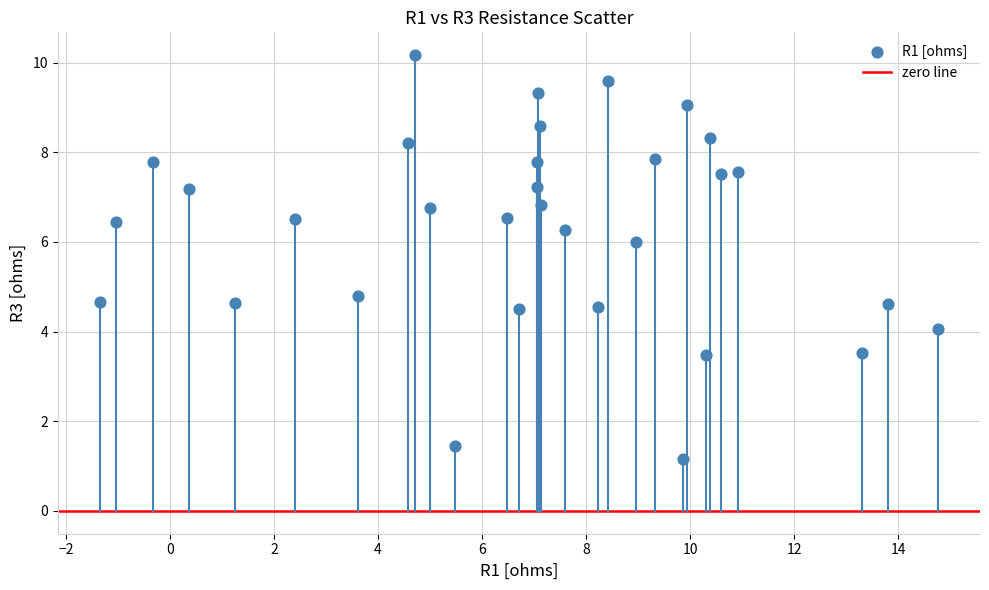

What Y value in the scatter plot is closest to 5?

4.8